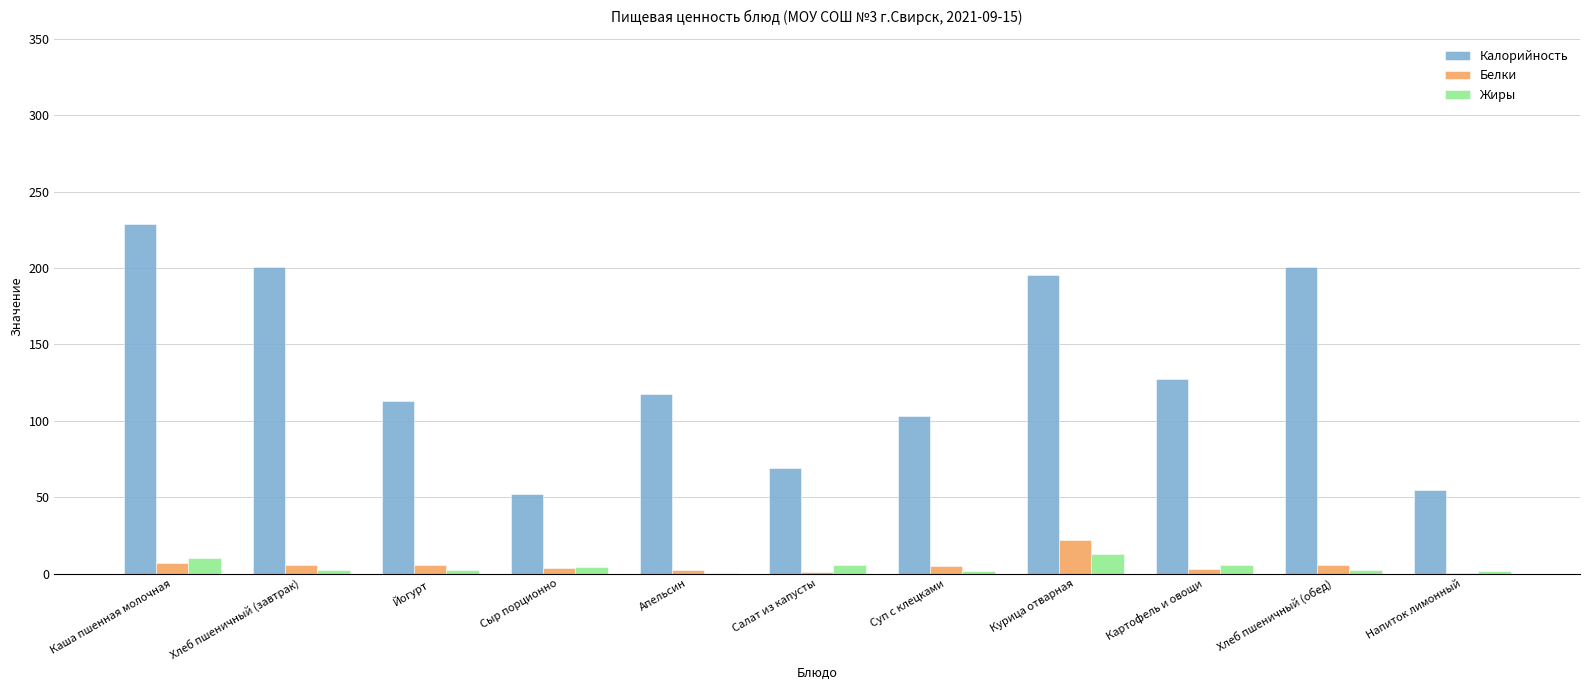

Is the value of Белки at Сыр порционно greater than the value of Жиры at Курица отварная?

No